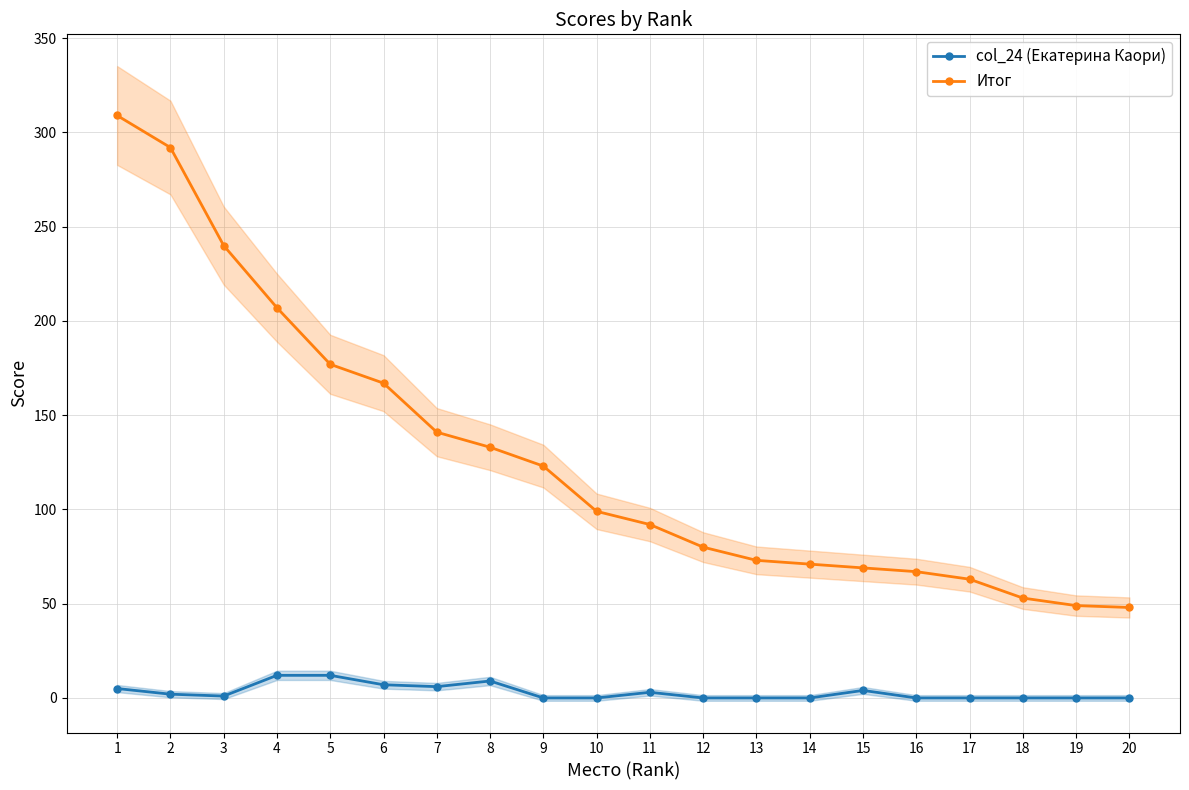

Which series has the largest total across all categories?

Итог